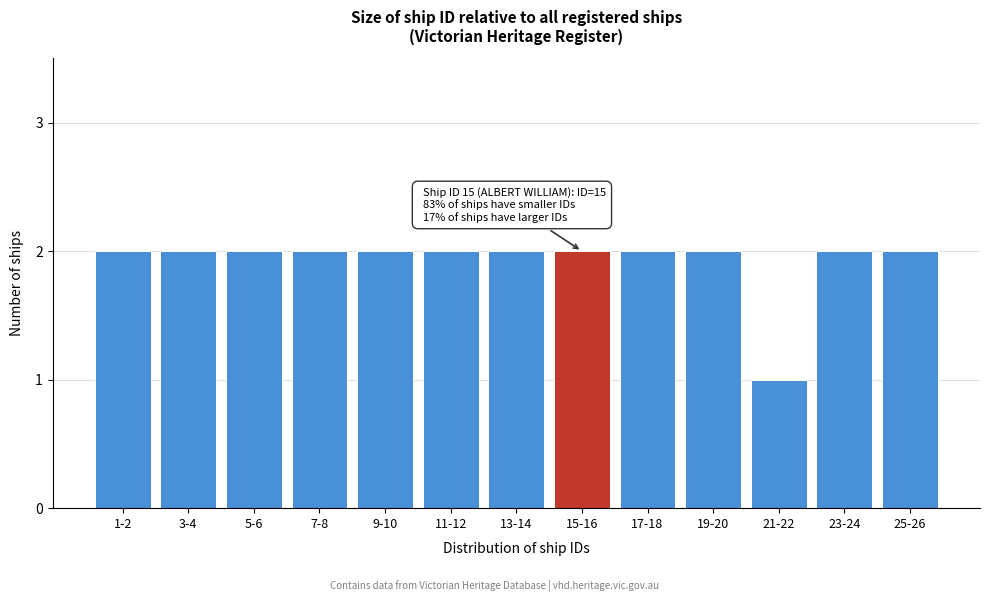

Reading left to right, extract all data points from this chart.

1-2=2	3-4=2	5-6=2	7-8=2	9-10=2	11-12=2	13-14=2	15-16=2	17-18=2	19-20=2	21-22=1	23-24=2	25-26=2